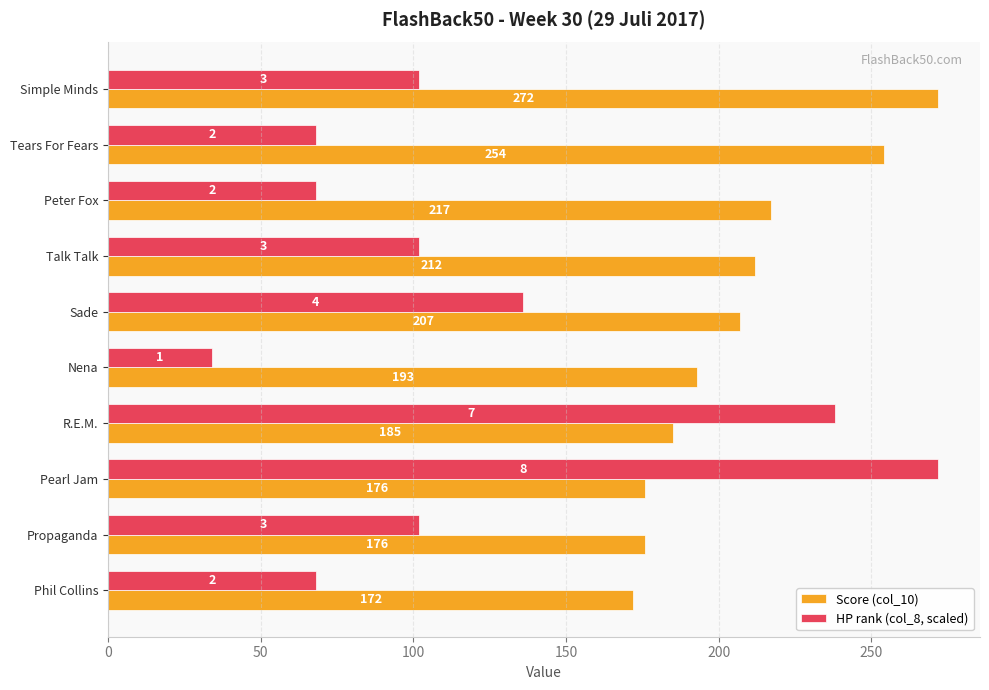

True or false: Score (col_10) has a value of 172 at Phil Collins.

True